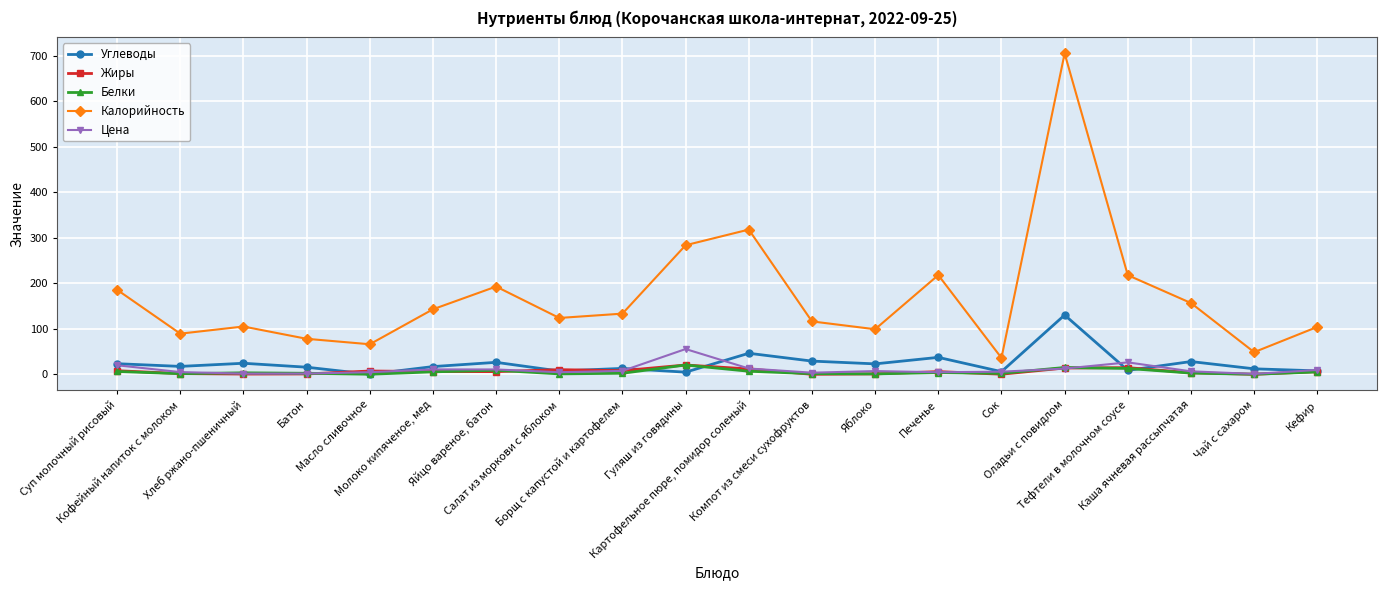

How many data points in Калорийность are above 133?

10